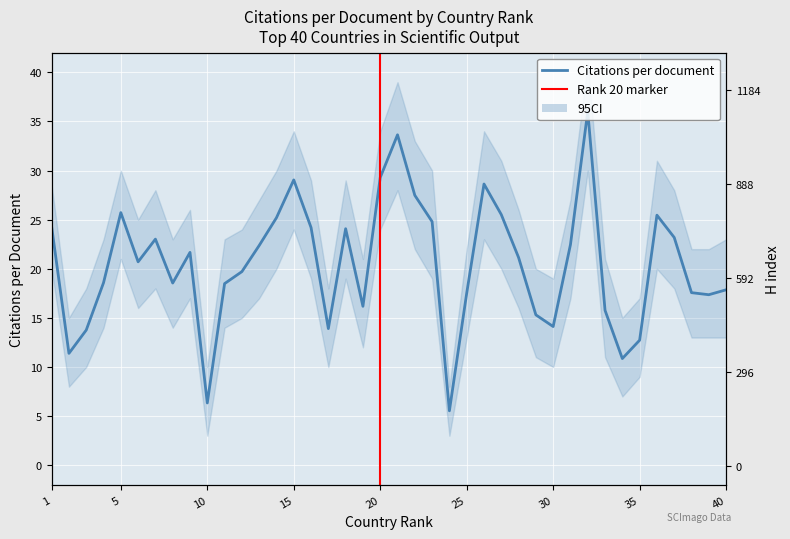

Reading right to left, transcribe all the data shown in this chart.

Citations per document: 40=17.9	39=17.4	38=17.6	37=23.2	36=25.5	35=12.7	34=10.9	33=15.8	32=36.0	31=22.5	30=14.1	29=15.3	28=21.1	27=25.5	26=28.6	25=17.5	24=5.5	23=24.8	22=27.5	21=33.6	20=29.3	19=16.2	18=24.1	17=13.9	16=24.2	15=29.1	14=25.2	13=22.4	12=19.7	11=18.5	10=6.3	9=21.7	8=18.6	7=23.0	6=20.7	5=25.7	4=18.6	3=13.8	2=11.4	1=24.3
H index (scaled): 40=194.0	39=203.0	38=292.0	37=288.0	36=281.0	35=226.0	34=190.0	33=226.0	32=382.0	31=311.0	30=309.0	29=231.0	28=309.0	27=314.0	26=344.0	25=319.0	24=143.0	23=328.0	22=403.0	21=500.0	20=444.0	19=308.0	18=409.0	17=266.0	16=487.0	15=496.0	14=549.0	13=488.0	12=451.0	11=401.0	10=273.0	9=513.0	8=505.0	7=578.0	6=554.0	5=739.0	4=677.0	3=564.0	2=770.0	1=1282.0